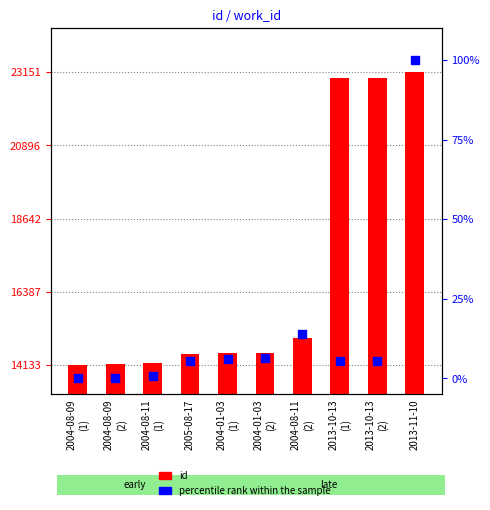

Which series reaches the minimum Y coordinate?

percentile rank within the sample